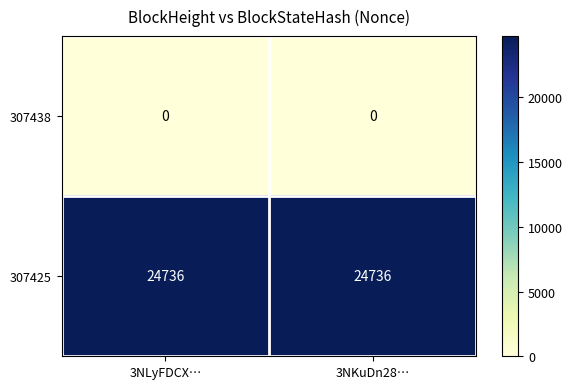

At 3NLyFDCX…, list the series in order from largest to smallest.

307425, 307438